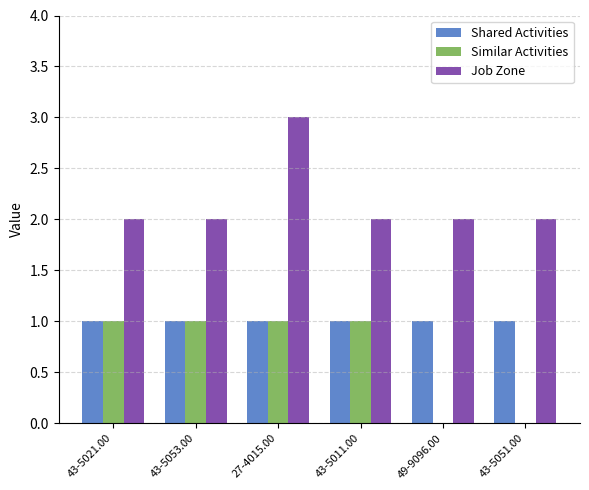

Which series changed the most between 43-5021.00 and 27-4015.00?

Job Zone